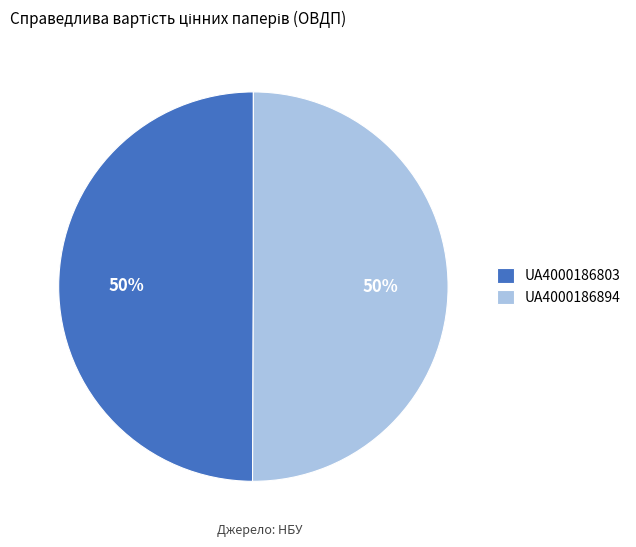

Is it true that UA4000186803 is 35% of the pie?

False